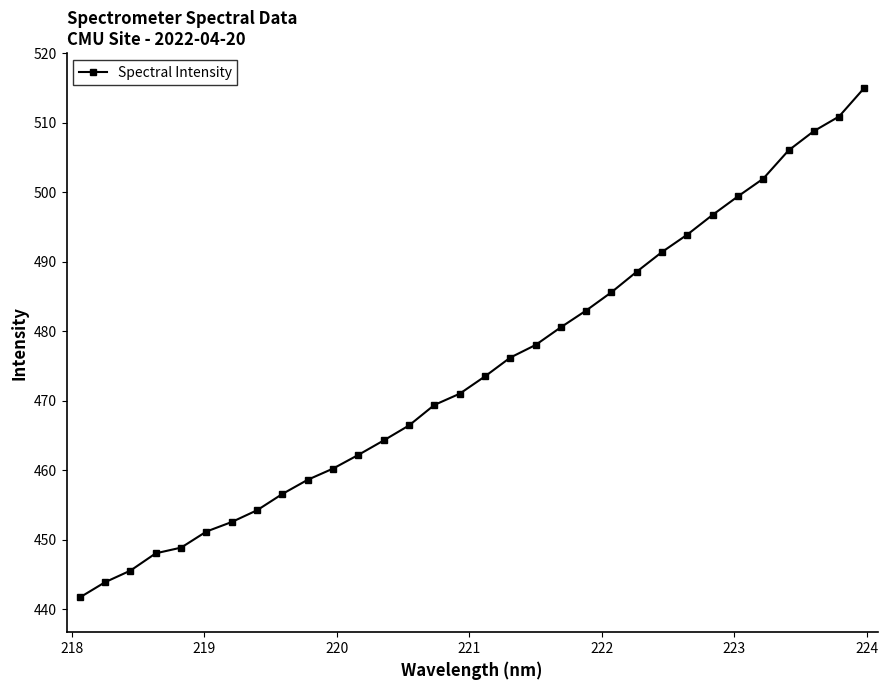

How many values are below 473?

16